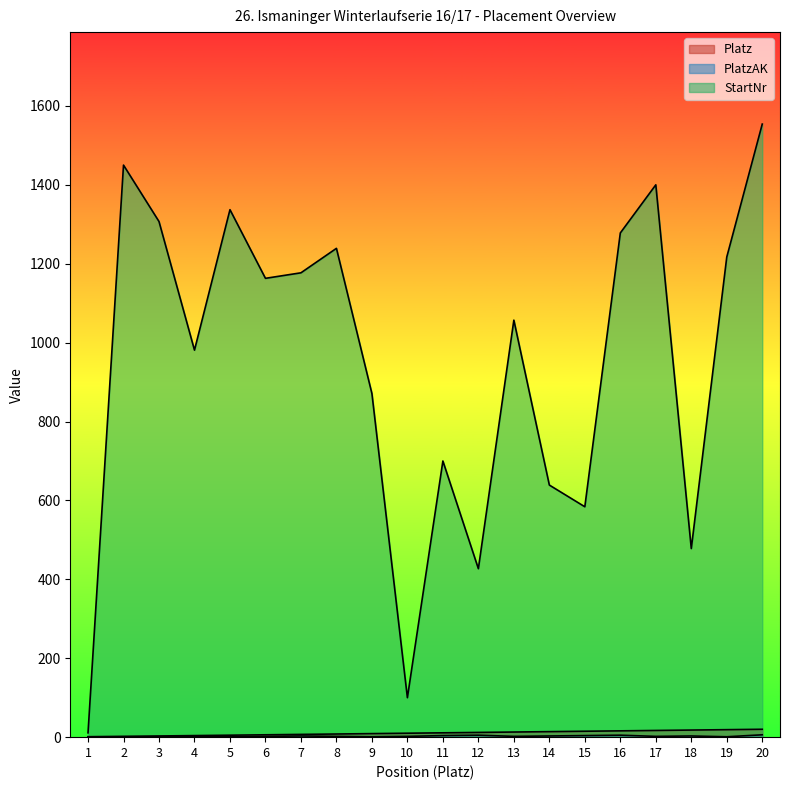

At which label does Platz reach its minimum?

1